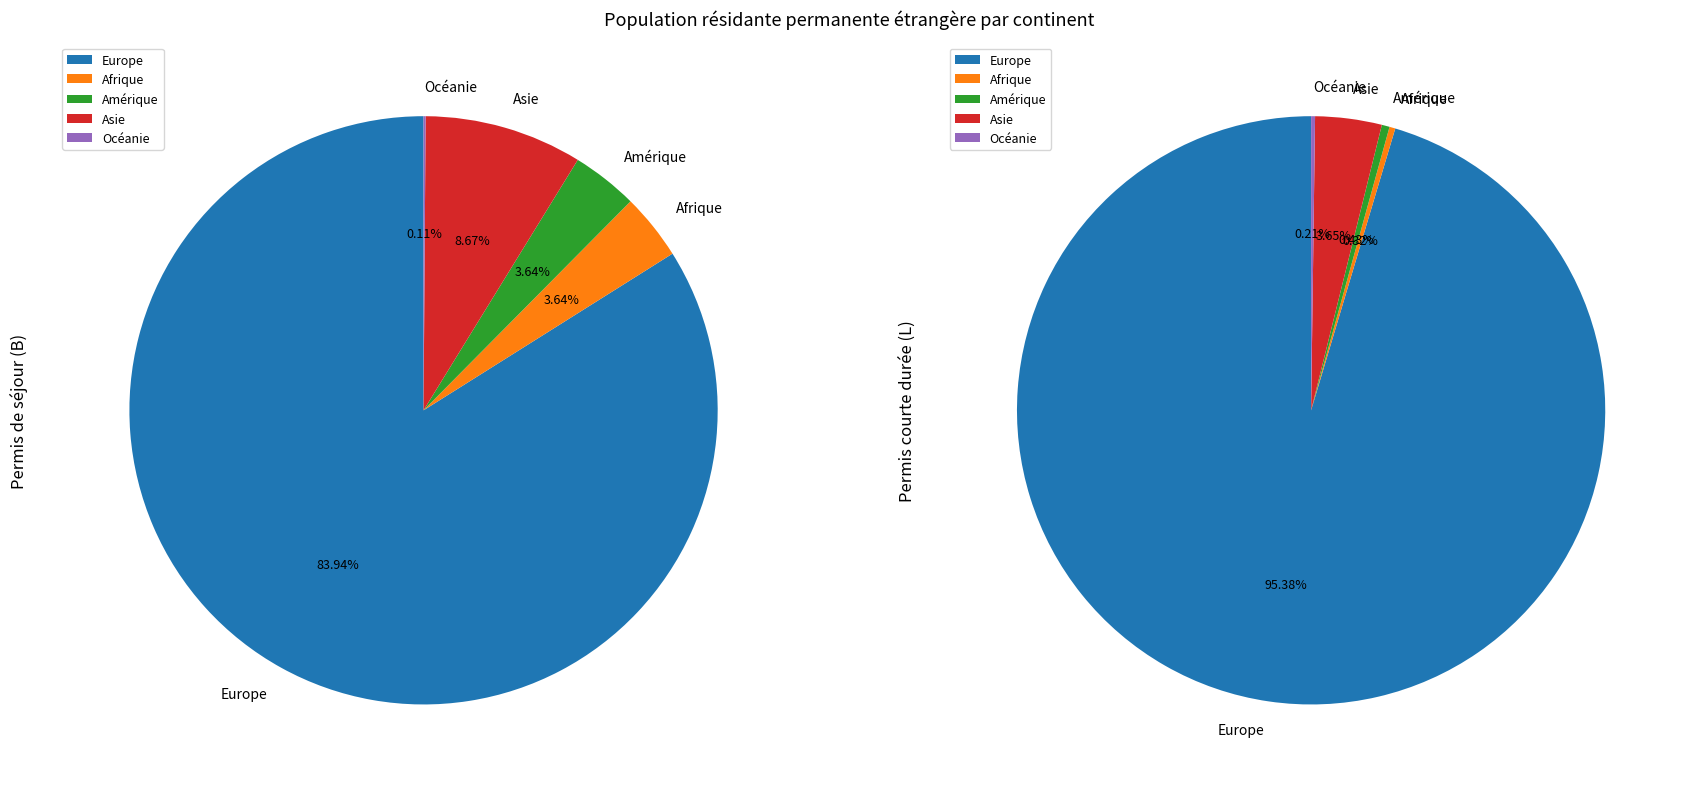

Does any single category account for the majority?

Yes